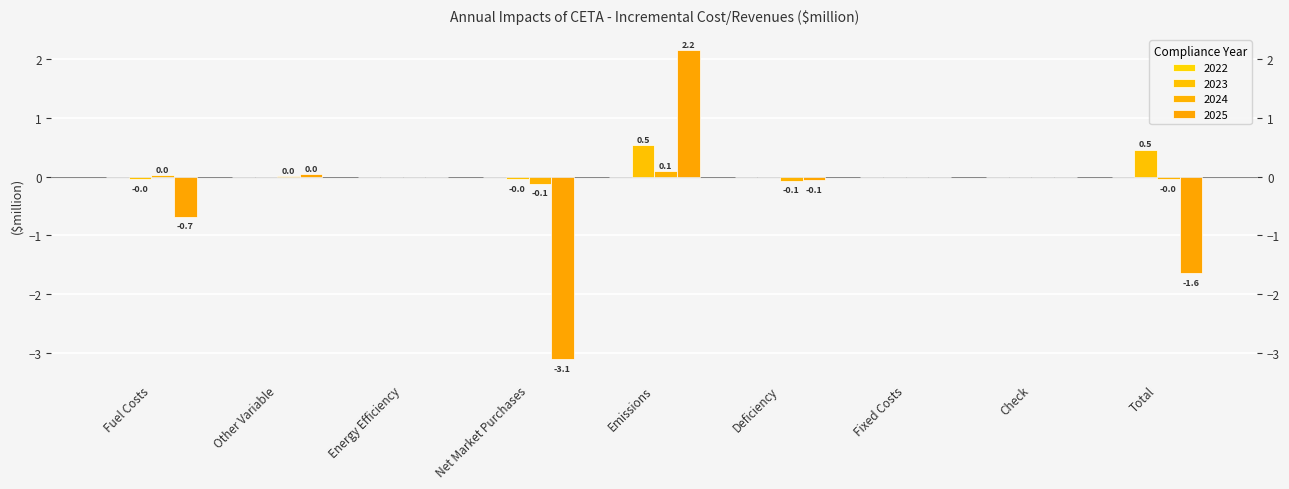

Which series has the largest range (max minus min)?

2025